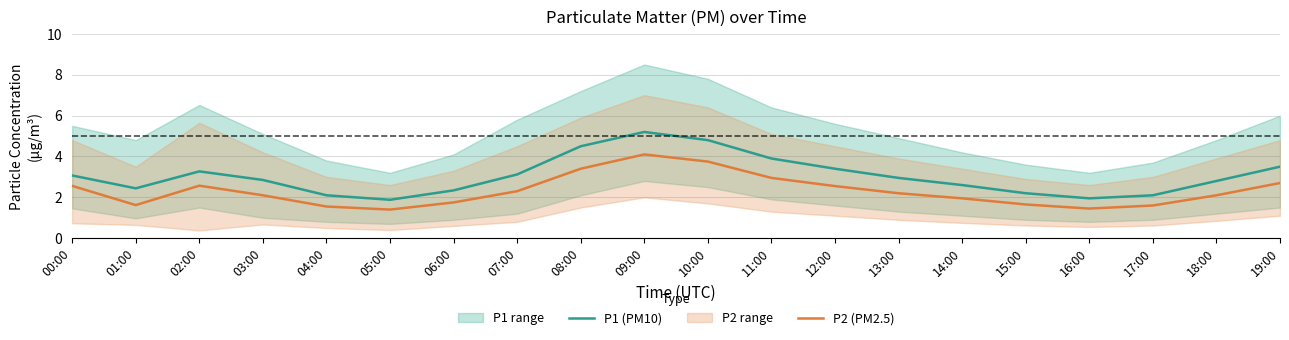

Rank the series at 13:00 from highest to lowest value.

P1 (PM10), P2 (PM2.5)